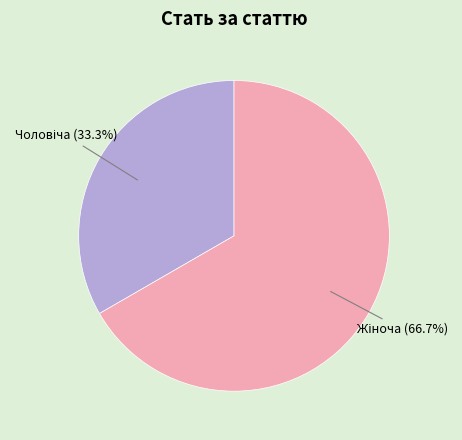

What is the smallest slice in the pie chart?

Чоловіча